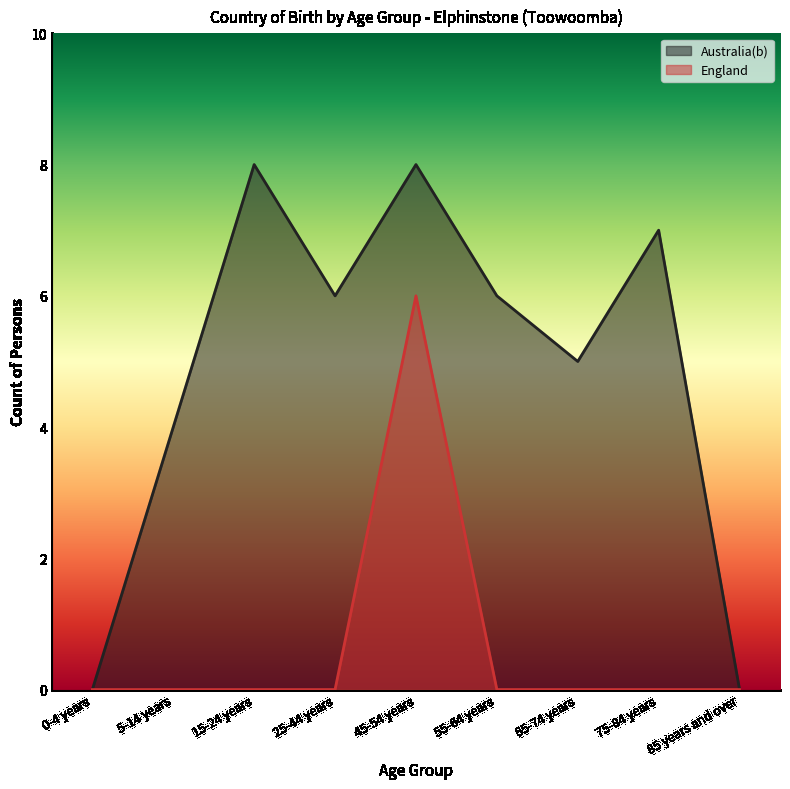

At which category does the chart reach its peak across all series?

15-24 years